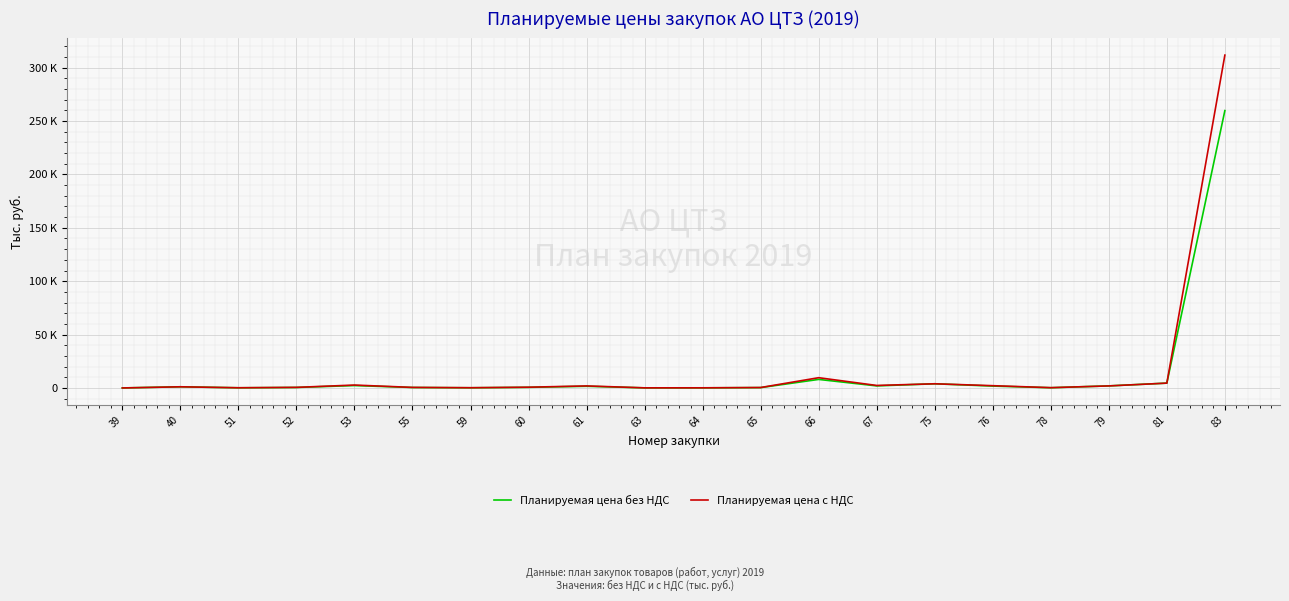

List the series in order of their overall mean, lowest first.

Планируемая цена без НДС, Планируемая цена с НДС